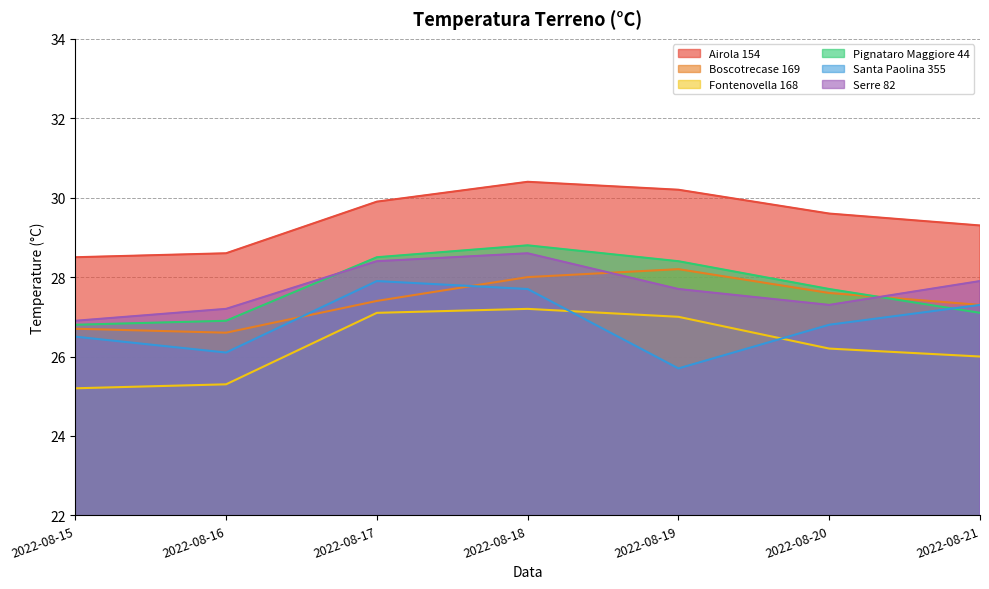

Is it true that Boscotrecase 169 equals 46.4 at 2022-08-21?

False